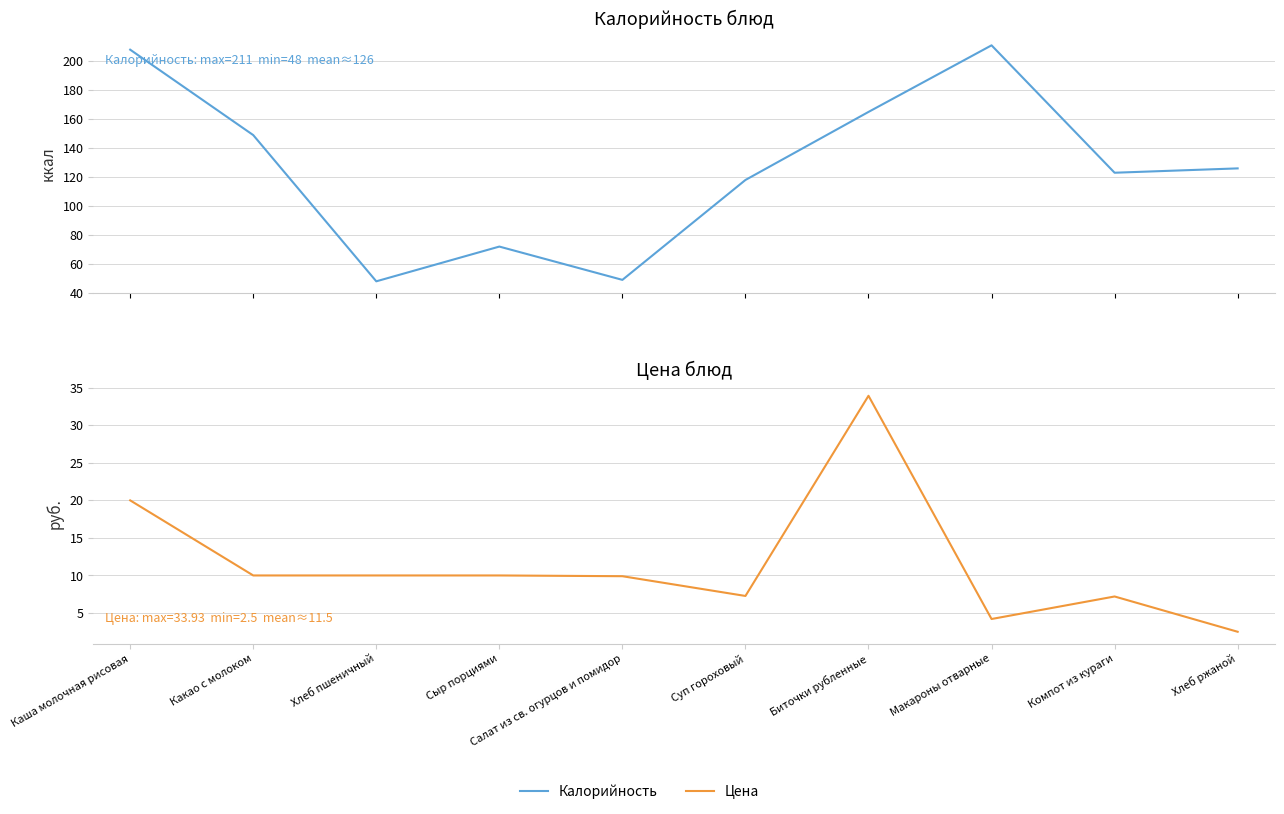

At which category does Цена reach its first local peak?

Биточки рубленные